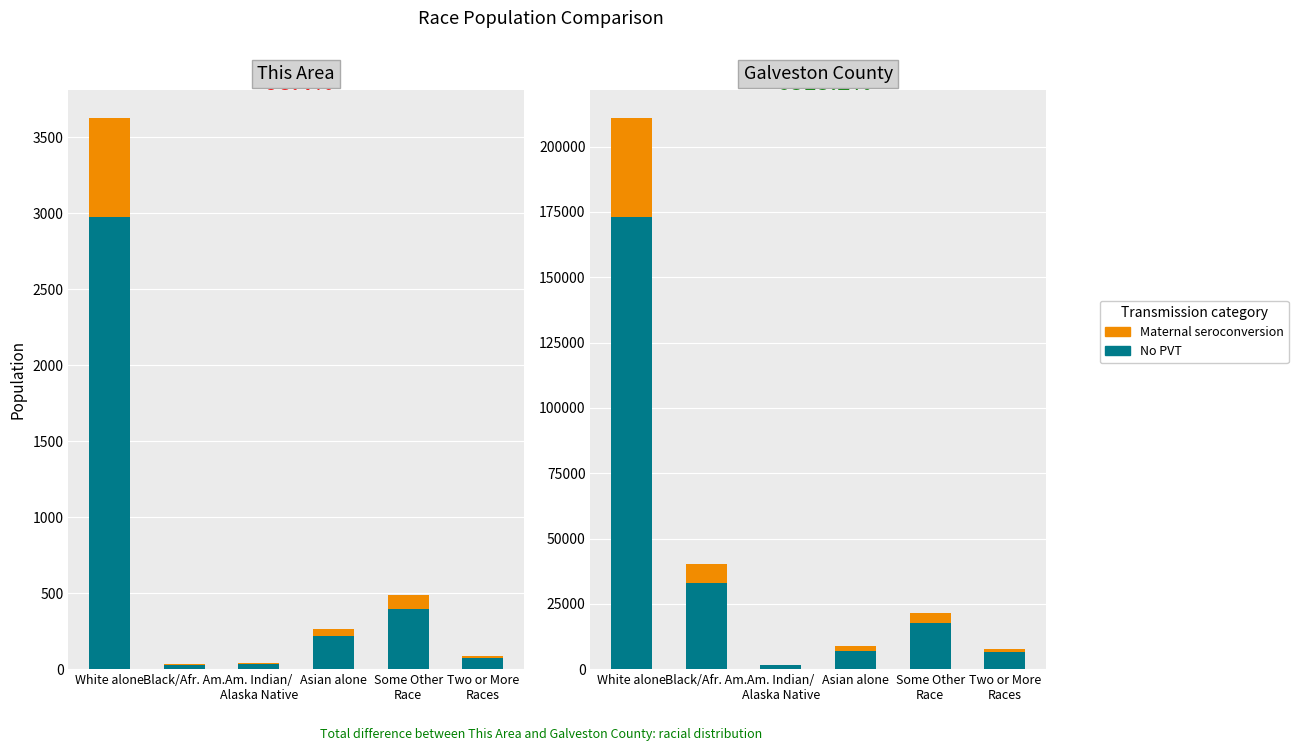

How many bars are there in total?

12